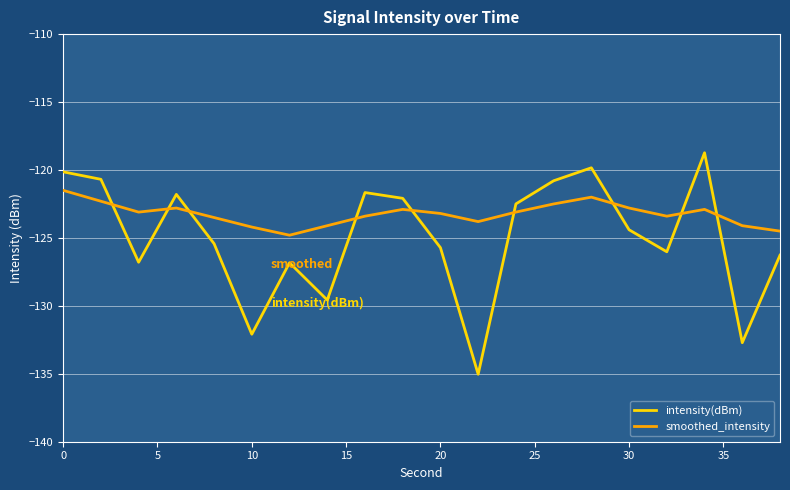

What is the minimum value shown in the chart?

-135.0